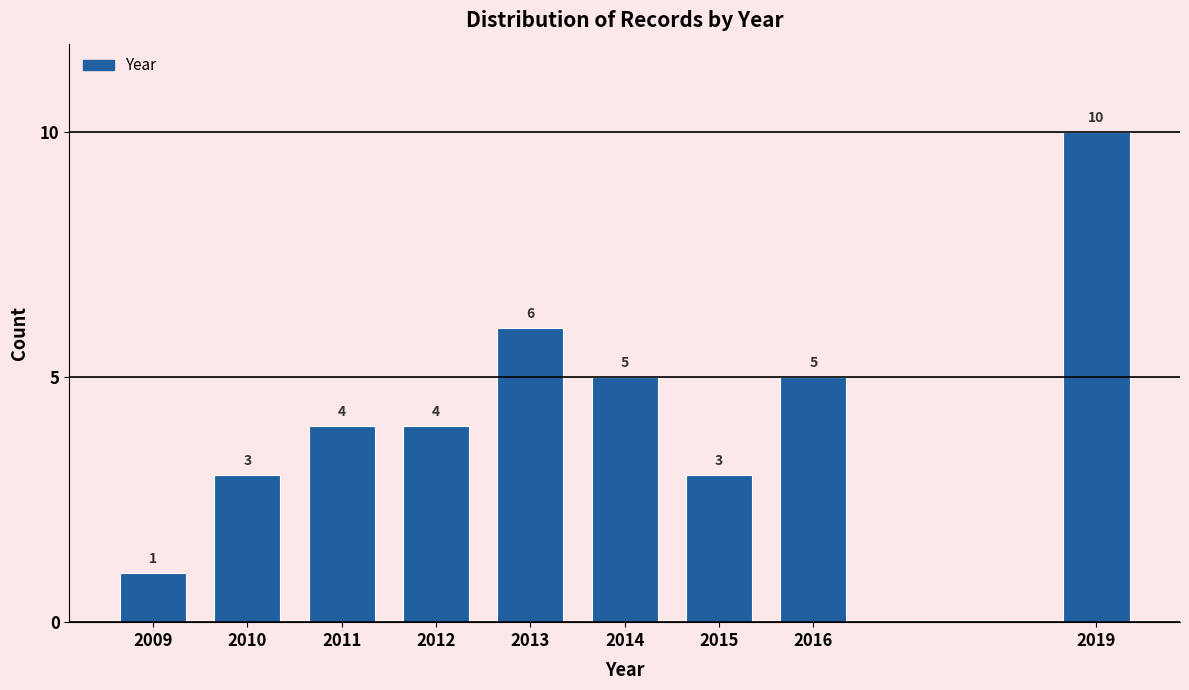

Reading left to right, extract all data points from this chart.

2009=1	2010=3	2011=4	2012=4	2013=6	2014=5	2015=3	2016=5	2019=10